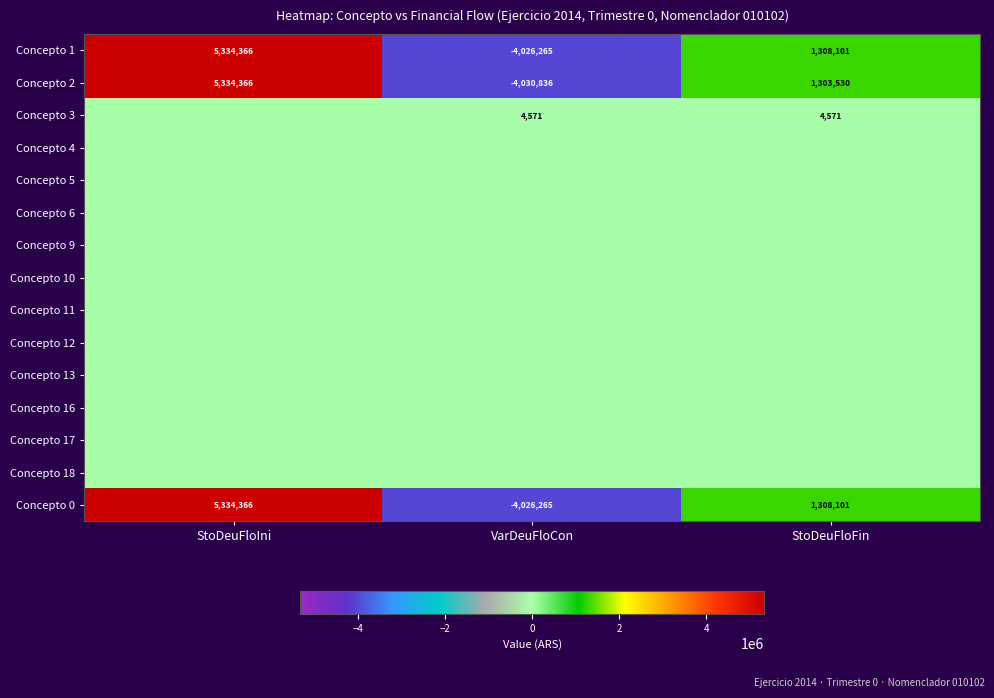

Rank the categories by Concepto 1 value from highest to lowest.

StoDeuFloIni, StoDeuFloFin, VarDeuFloCon